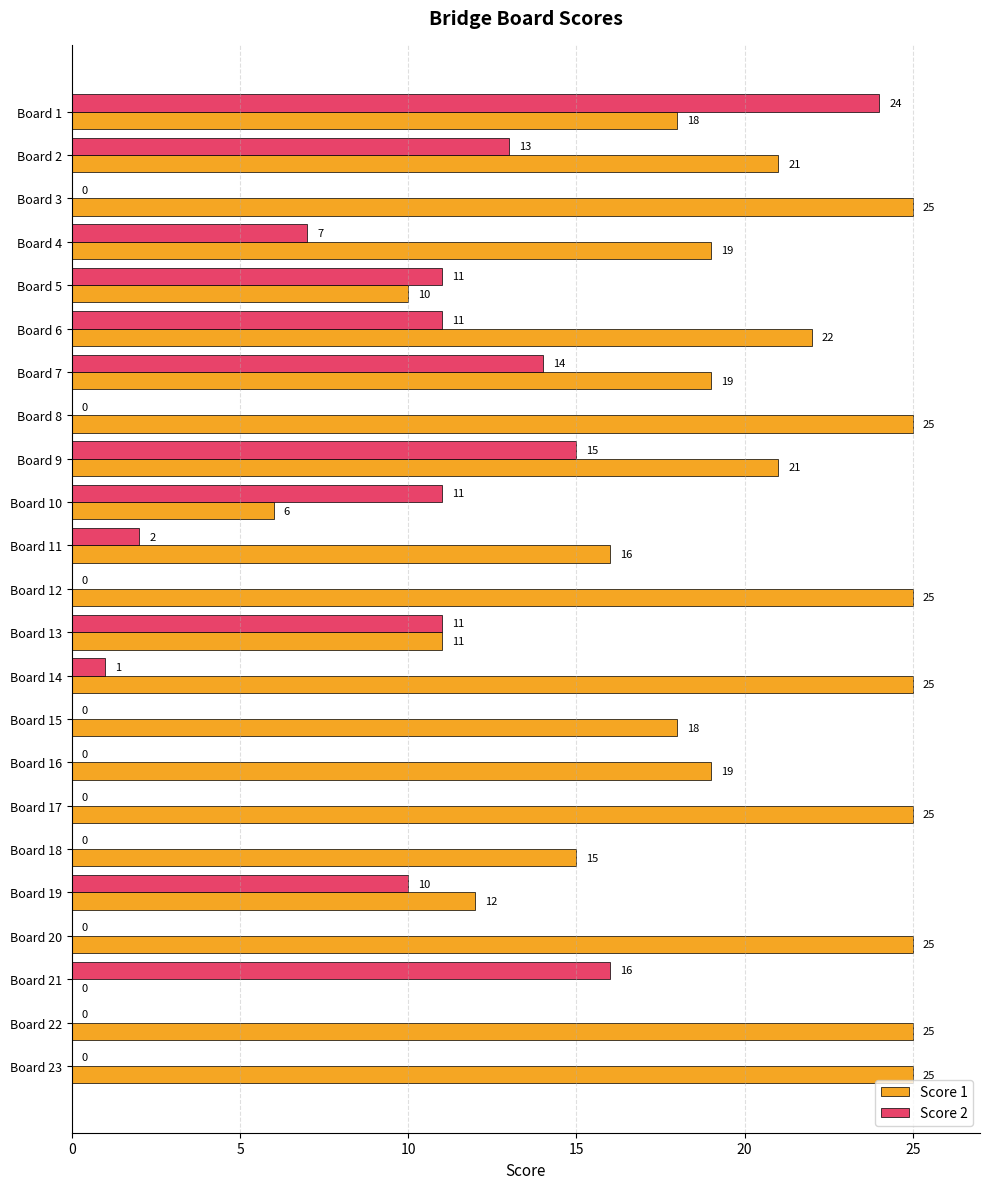

What is the average value of the Score 1 series?

19